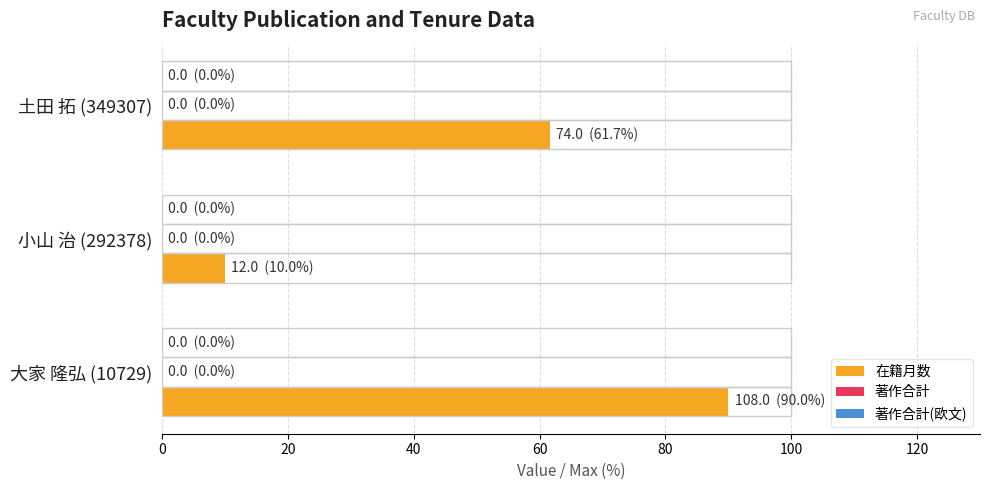

Is the value of 著作合計 at 40 greater than the value of 著作合計(欧文) at 0?

No